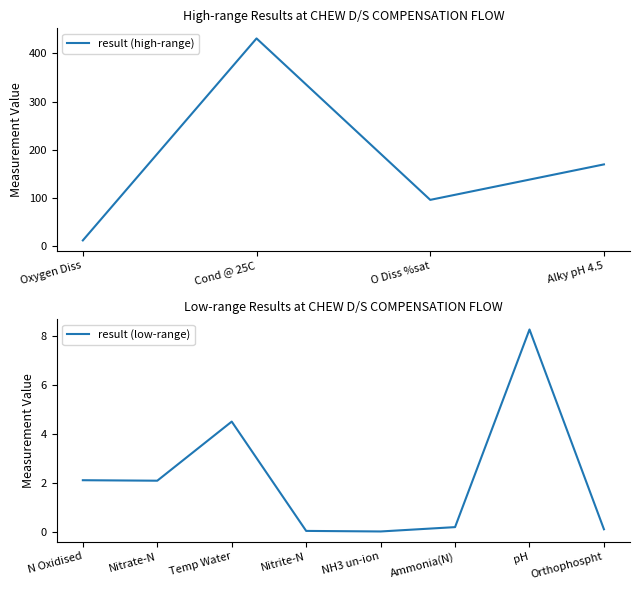

Does the chart have visible grid lines?

No